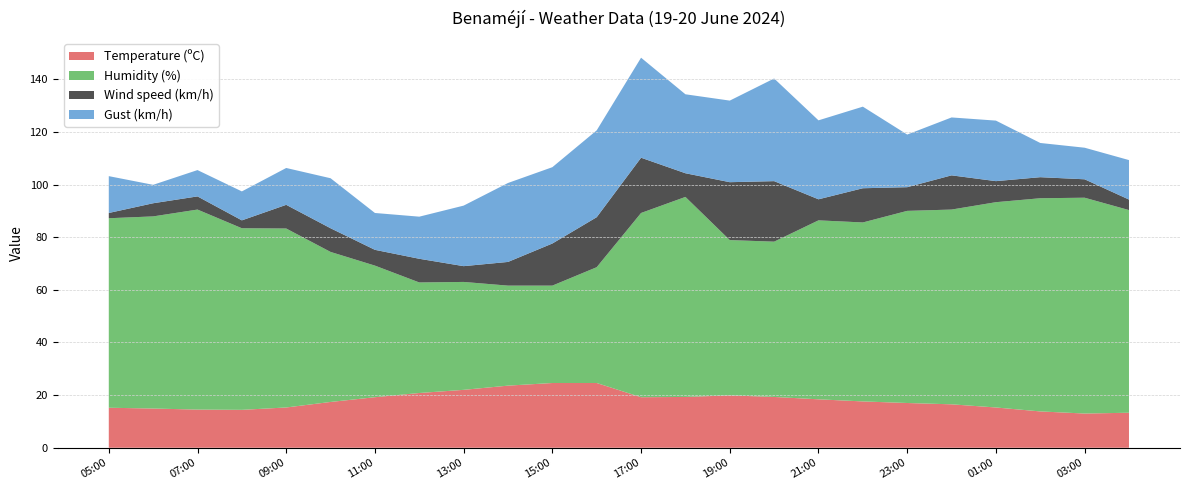

Reading right to left, list all the values displayed in this chart.

Temperature (ºC): 04:00=13.3	03:00=13.0	02:00=13.8	01:00=15.3	00:00=16.5	23:00=17.0	22:00=17.6	21:00=18.4	20:00=19.3	19:00=19.9	18:00=19.3	17:00=19.2	16:00=24.6	15:00=24.6	14:00=23.6	13:00=22.0	12:00=20.8	11:00=19.2	10:00=17.4	09:00=15.3	08:00=14.4	07:00=14.5	06:00=14.9	05:00=15.2
Humidity (%): 04:00=77.0	03:00=82.0	02:00=81.0	01:00=78.0	00:00=74.0	23:00=73.0	22:00=68.0	21:00=68.0	20:00=59.0	19:00=59.0	18:00=76.0	17:00=70.0	16:00=44.0	15:00=37.0	14:00=38.0	13:00=41.0	12:00=42.0	11:00=50.0	10:00=57.0	09:00=68.0	08:00=69.0	07:00=76.0	06:00=73.0	05:00=72.0
Wind speed (km/h): 04:00=4.0	03:00=7.0	02:00=8.0	01:00=8.0	00:00=13.0	23:00=9.0	22:00=13.0	21:00=8.0	20:00=23.0	19:00=22.0	18:00=9.0	17:00=21.0	16:00=19.0	15:00=16.0	14:00=9.0	13:00=6.0	12:00=9.0	11:00=6.0	10:00=9.0	09:00=9.0	08:00=3.0	07:00=5.0	06:00=5.0	05:00=2.0
Gust (km/h): 04:00=15.0	03:00=12.0	02:00=13.0	01:00=23.0	00:00=22.0	23:00=20.0	22:00=31.0	21:00=30.0	20:00=39.0	19:00=31.0	18:00=30.0	17:00=38.0	16:00=33.0	15:00=29.0	14:00=30.0	13:00=23.0	12:00=16.0	11:00=14.0	10:00=19.0	09:00=14.0	08:00=11.0	07:00=10.0	06:00=7.0	05:00=14.0